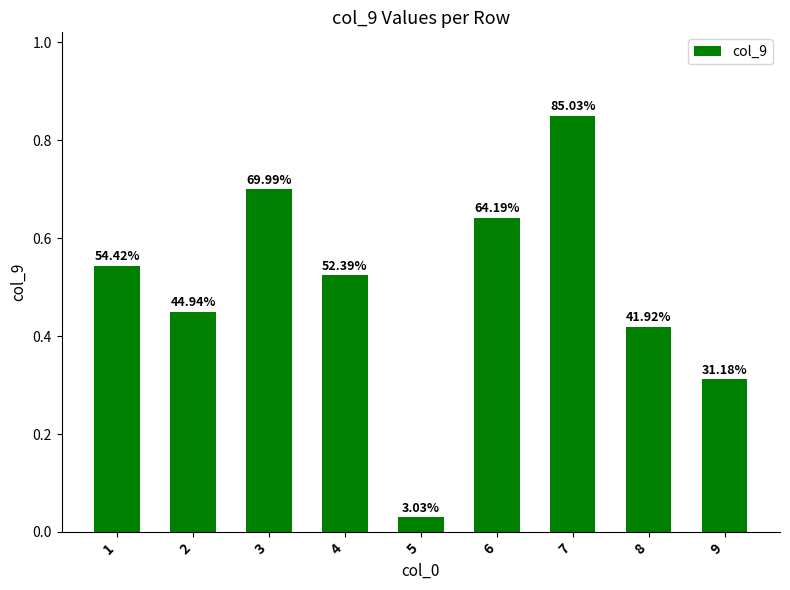

What is the change in value from 5 to 7?

+0.8